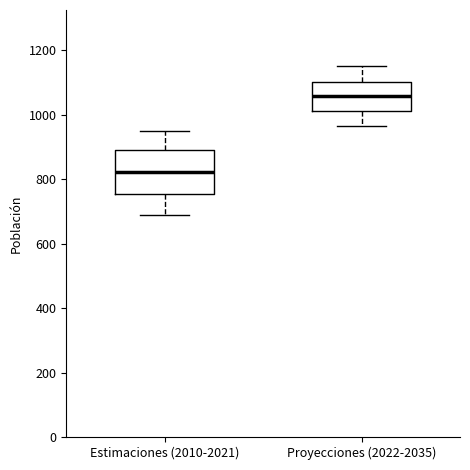

Reading left to right, read every box against the y-axis: the position of its median line, the range the box covers, and the ends of its whiskers. The values are not printed on the chart, so give them approximately, as read against the axis.

Estimaciones (2010-2021): median 820, box 760 to 900, whiskers 680 to 940
Proyecciones (2022-2035): median 1060, box 1020 to 1100, whiskers 960 to 1160